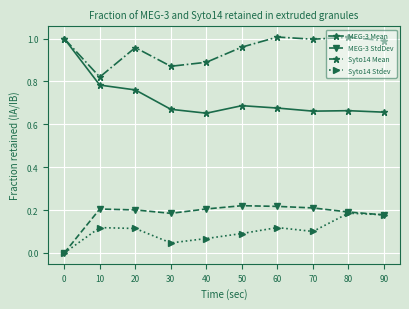

In MEG-3 Mean, how many points are higher than both neighbors (excluding endpoints)?

2